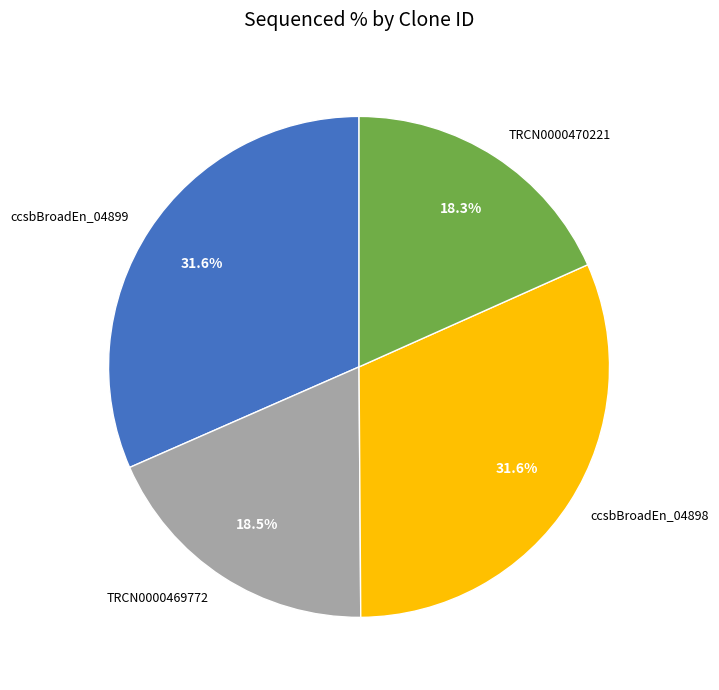

The TRCN0000470221 slice represents 18% of the pie. True or false?

True